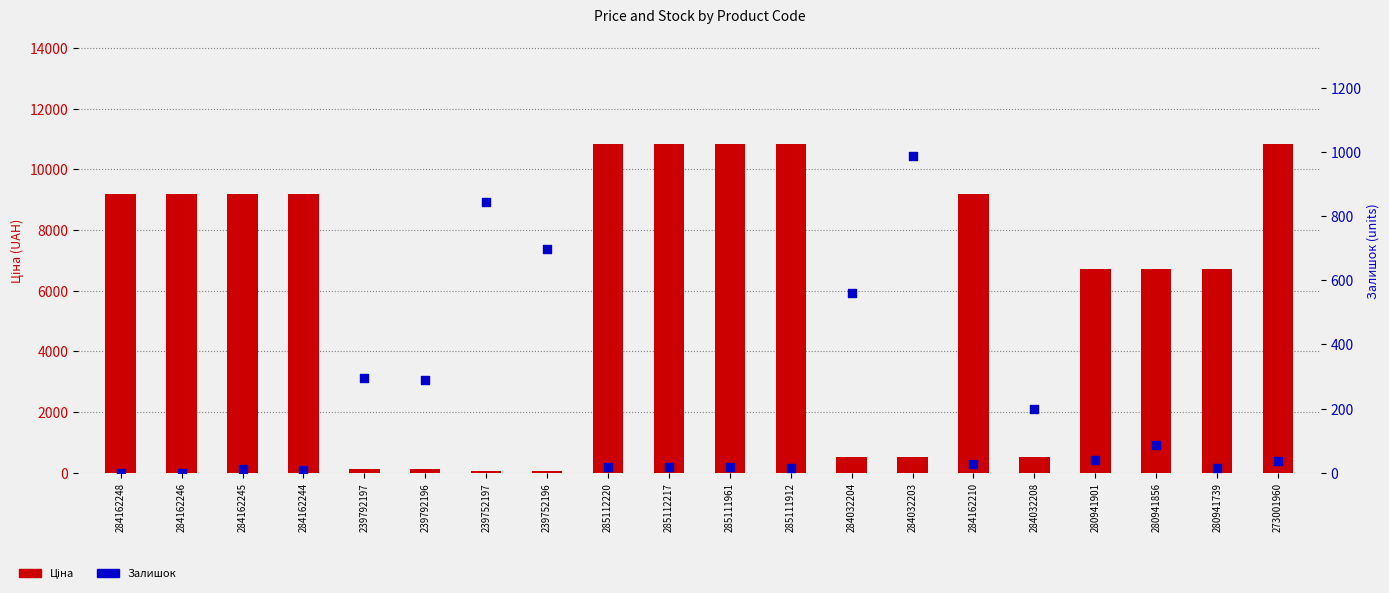

Which series has the largest Y range (max minus min)?

Ціна